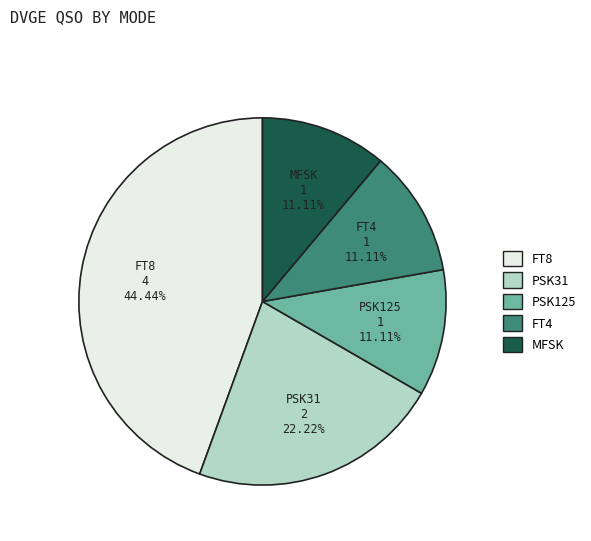

Is the sum of PSK125 and PSK31 greater than half?

No